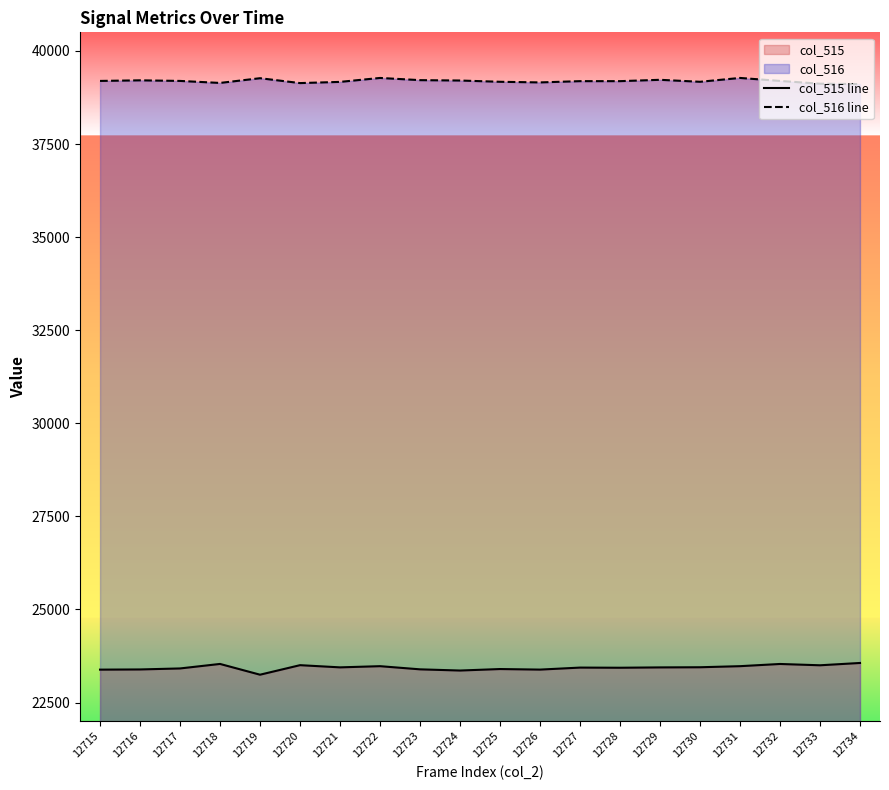

Which series has the widest spread of values?

col_515 line